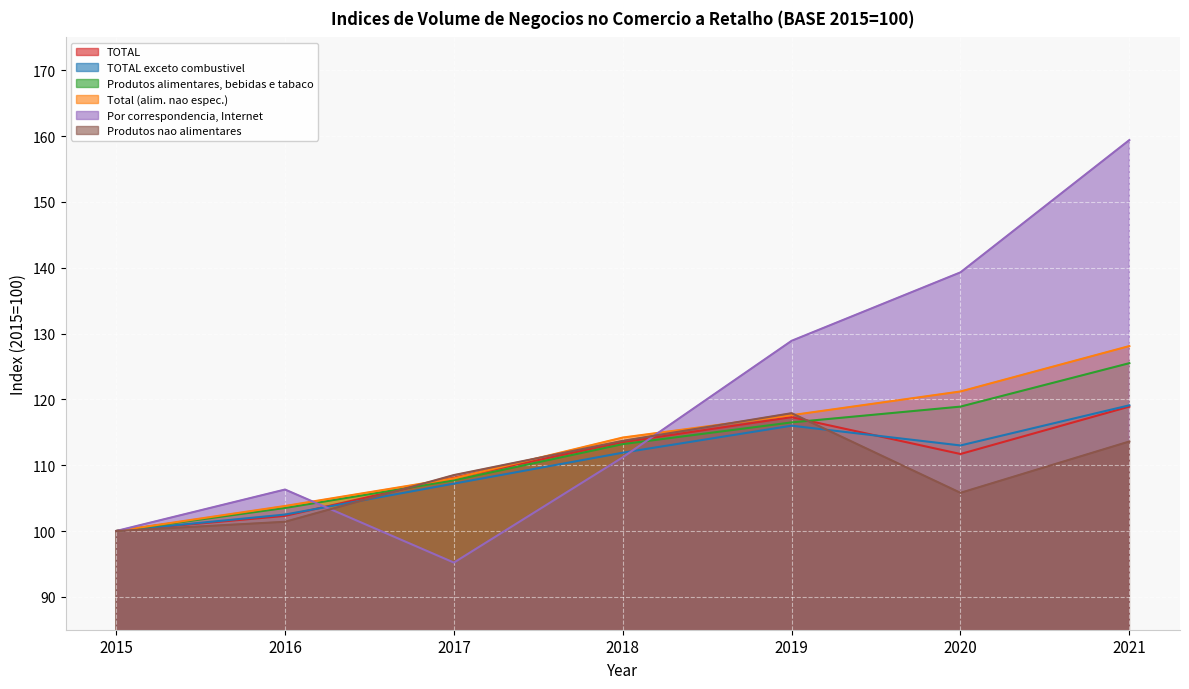

List the labels in order of TOTAL exceto combustivel value, largest first.

2021, 2019, 2020, 2018, 2017, 2016, 2015